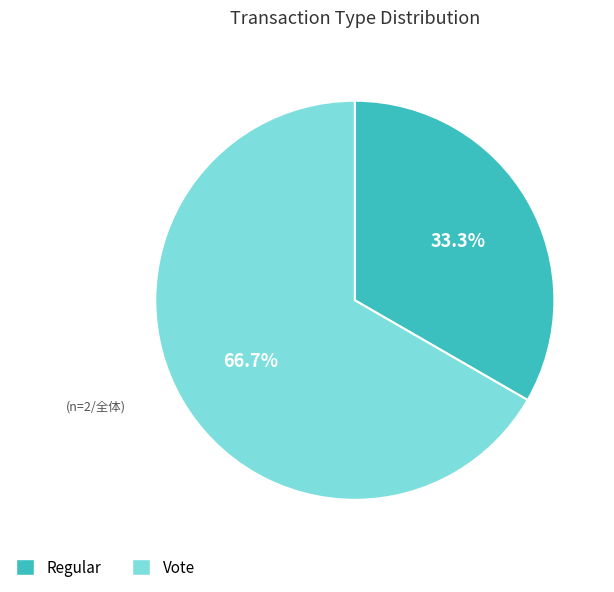

Which category has the smallest portion of the pie?

Regular